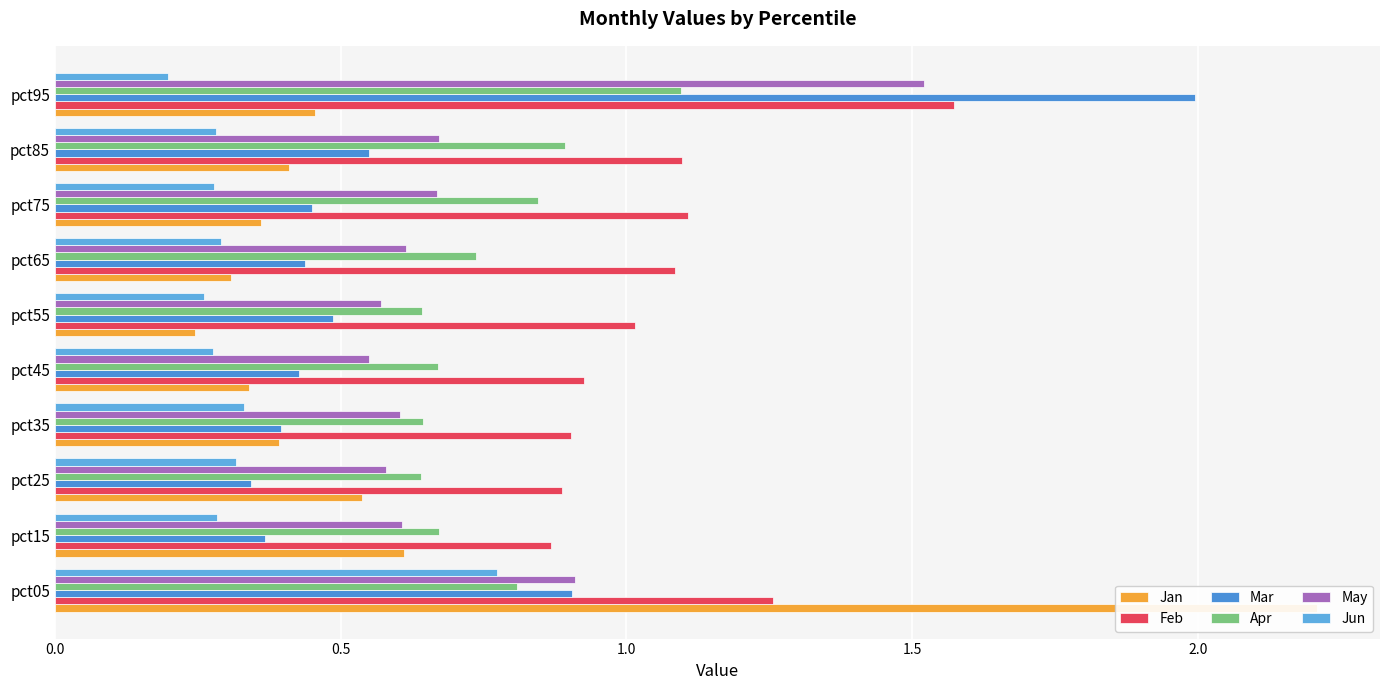

How many groups of bars are there?

10